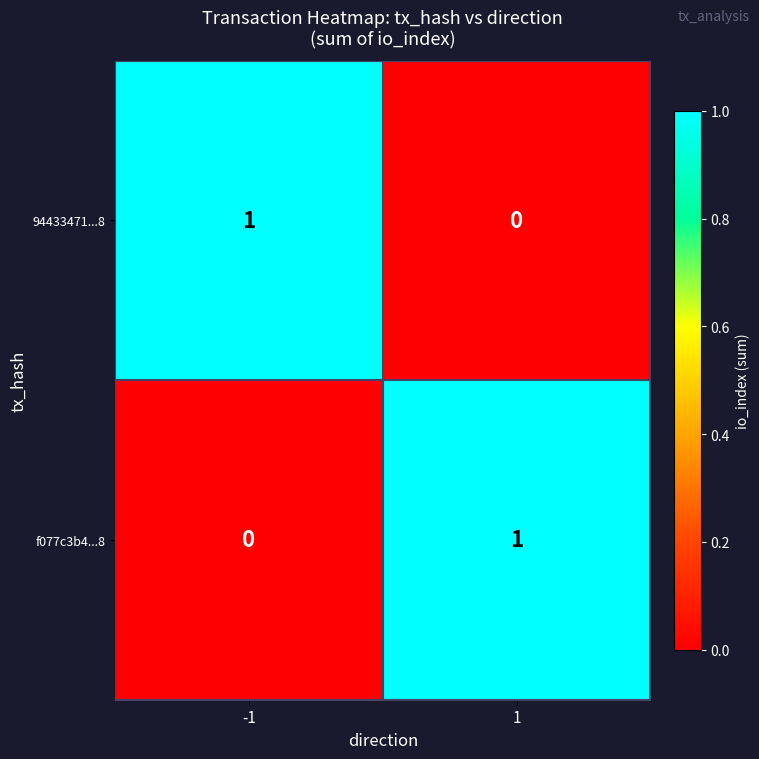

Reading left to right, transcribe all the data shown in this chart.

94433471...8: 1	0
f077c3b4...8: 0	1